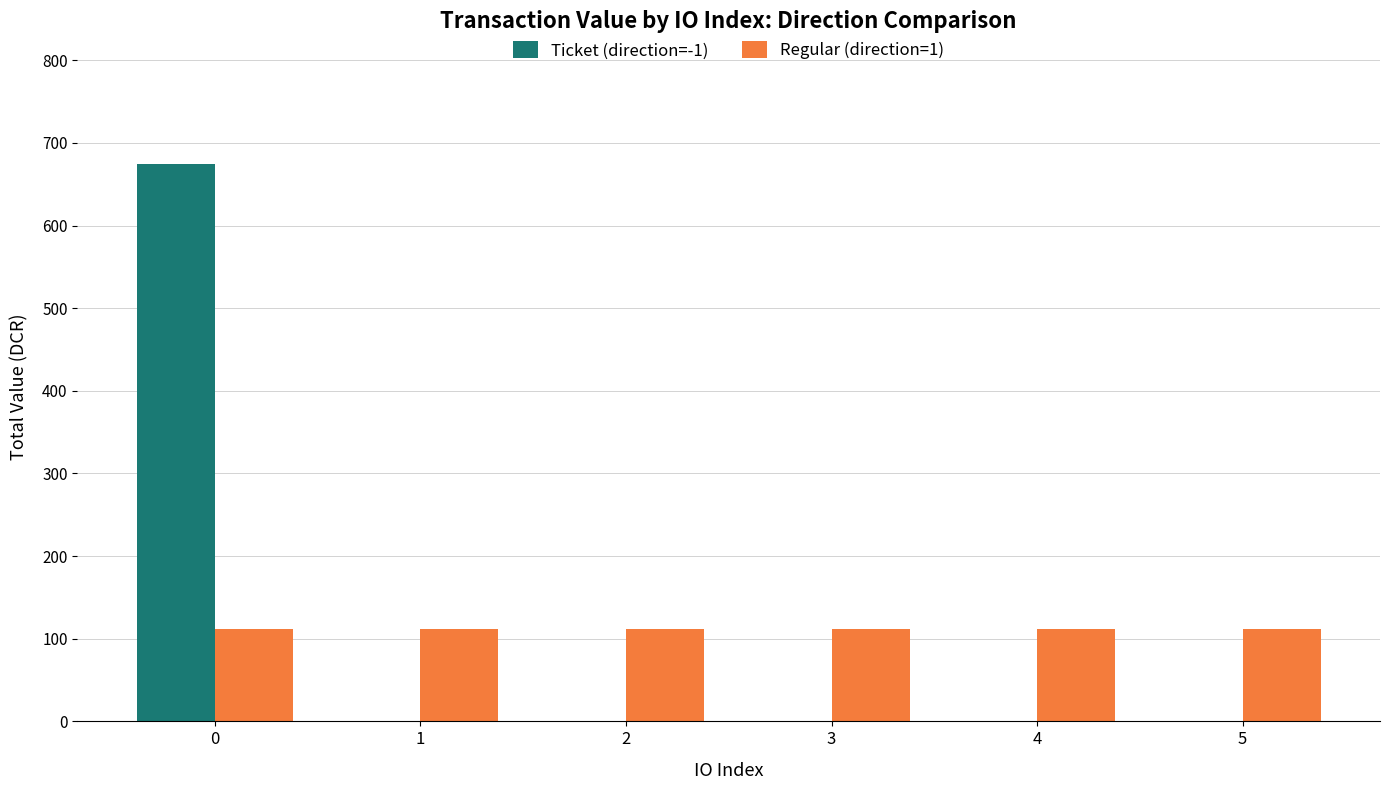

Is it true that Regular (direction=1) equals 112.3 at 0?

True